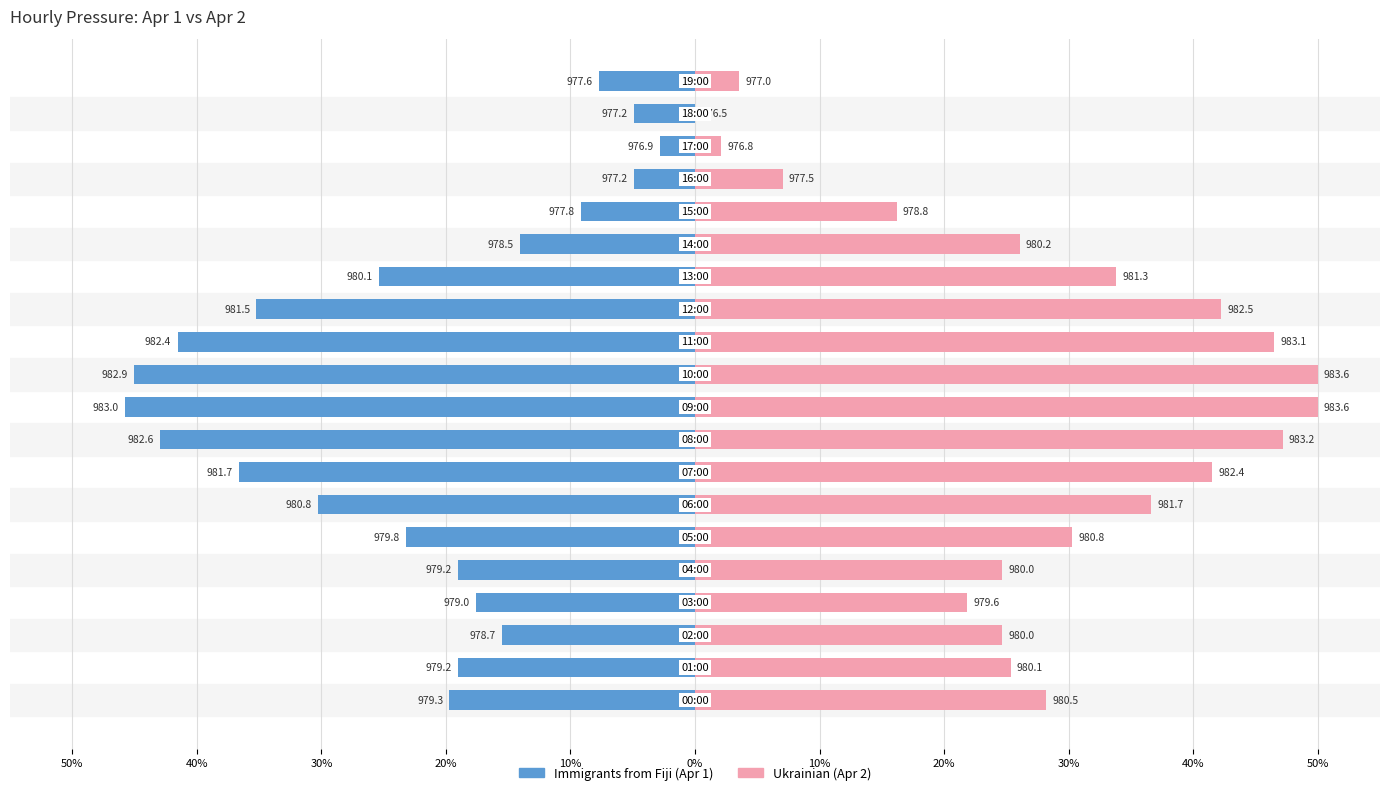

The value of Ukrainian (Apr 2) at 17 is 2.1. True or false?

True